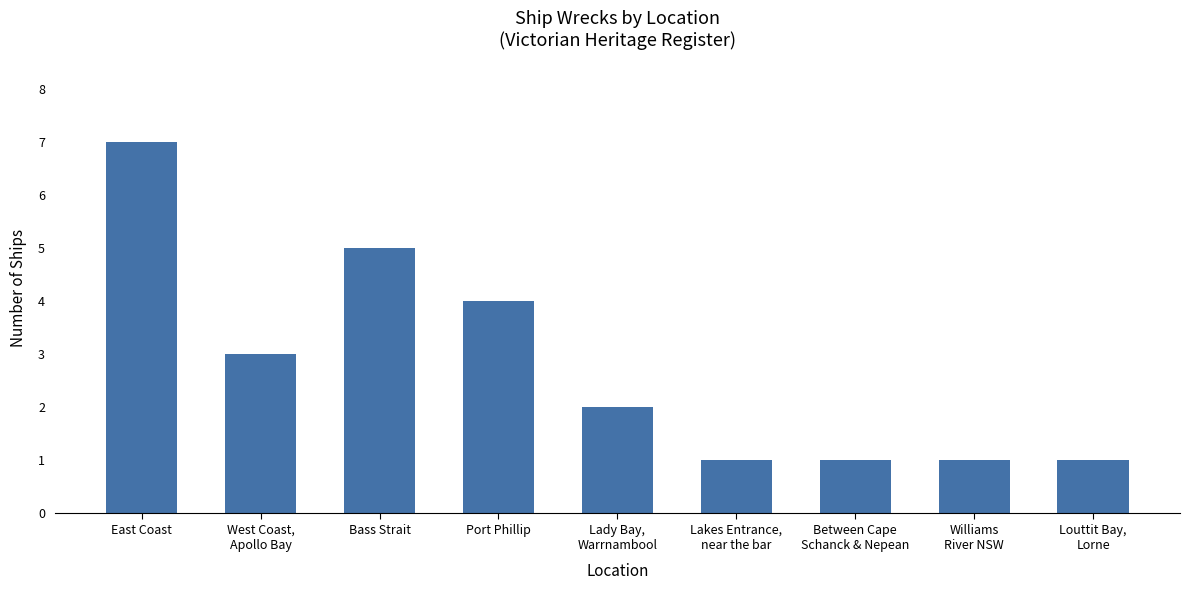

Which category has the highest value across all series?

East Coast